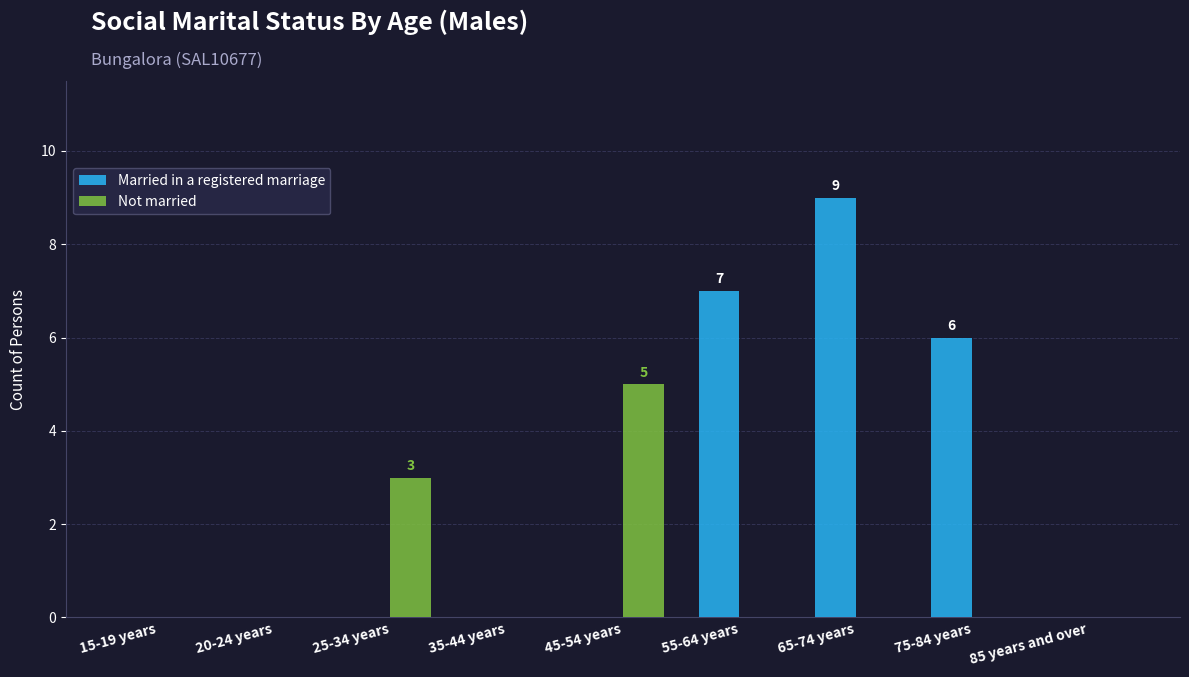

Reading right to left, extract all data points from this chart.

Married in a registered marriage: 0	6	9	7	0	0	0	0	0
Not married: 0	0	0	0	5	0	3	0	0